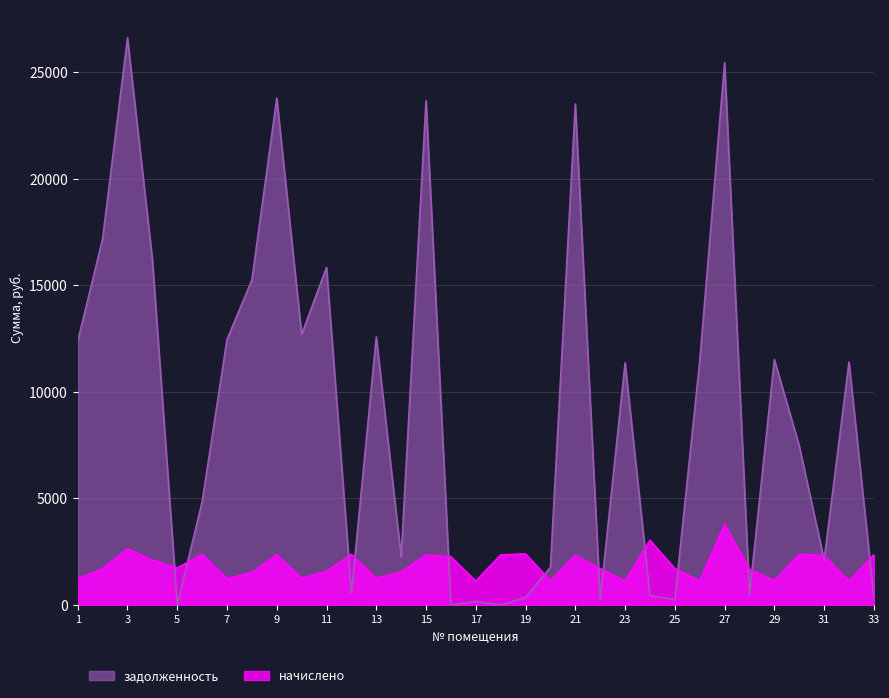

Reading left to right, list all the values displayed in this chart.

задолженность: 12375.8	17168.9	26598.0	16215.5	0.0	4834.2	12454.3	15243.8	23769.4	12690.0	15833.0	545.3	12572.2	2251.0	23651.3	0.6	162.2	0.7	347.8	1762.9	23494.3	244.9	11354.2	441.3	248.3	11432.9	25437.4	486.7	11511.4	7462.3	2111.4	11393.5	341.1
начислено: 1228.5	1704.3	2640.3	2106.0	1731.6	2375.1	1236.3	1513.2	2359.5	1259.7	1571.7	2375.1	1248.0	1548.3	2347.8	2258.1	1115.4	2347.8	2394.6	1134.9	2332.2	1704.3	1127.1	3034.2	1708.2	1134.9	3783.0	1677.0	1142.7	2379.0	2328.3	1131.0	2351.7